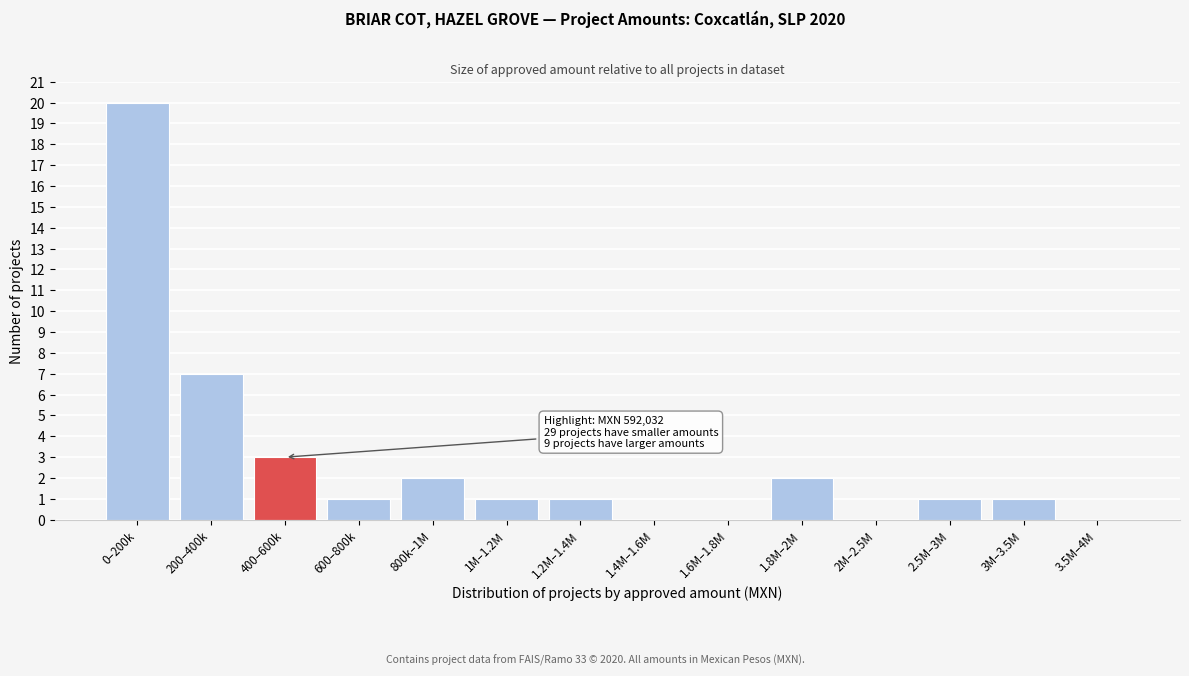

Reading left to right, list all the values displayed in this chart.

0–200k=20	200–400k=7	400–600k=3	600–800k=1	800k–1M=2	1M–1.2M=1	1.2M–1.4M=1	1.4M–1.6M=0	1.6M–1.8M=0	1.8M–2M=2	2M–2.5M=0	2.5M–3M=1	3M–3.5M=1	3.5M–4M=0